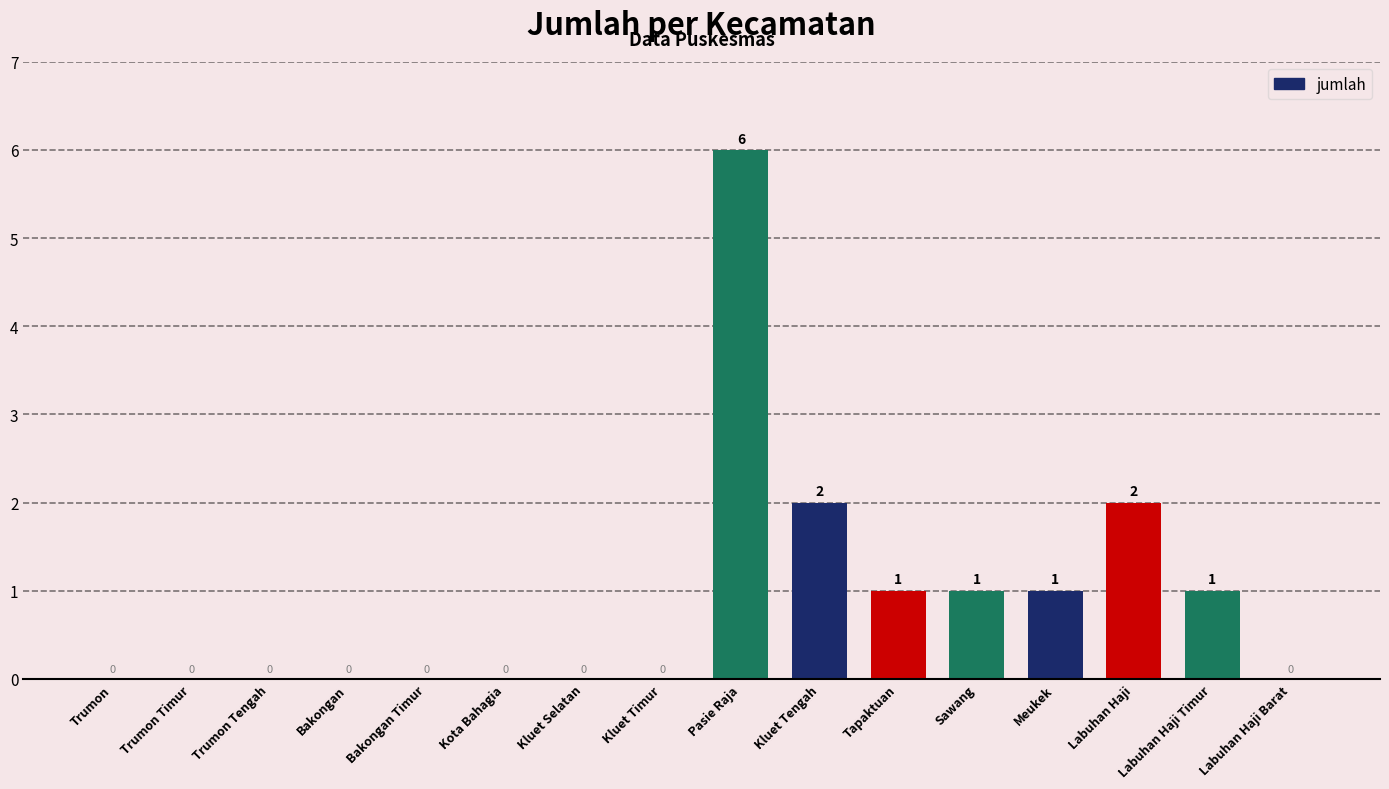

Reading left to right, extract all data points from this chart.

0	0	0	0	0	0	0	0	6	2	1	1	1	2	1	0